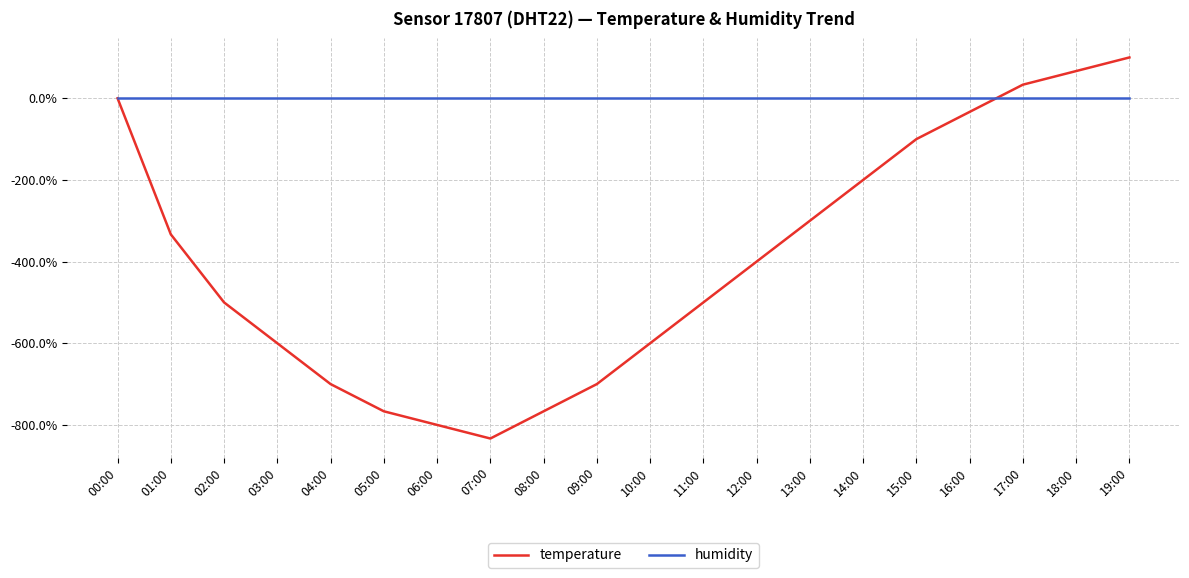

What is the sum of all temperature values?

-7933.3